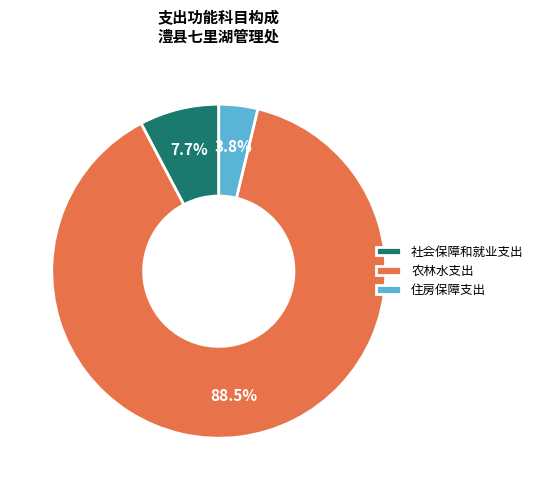

To the nearest percent, what is the average slice percentage?

33%